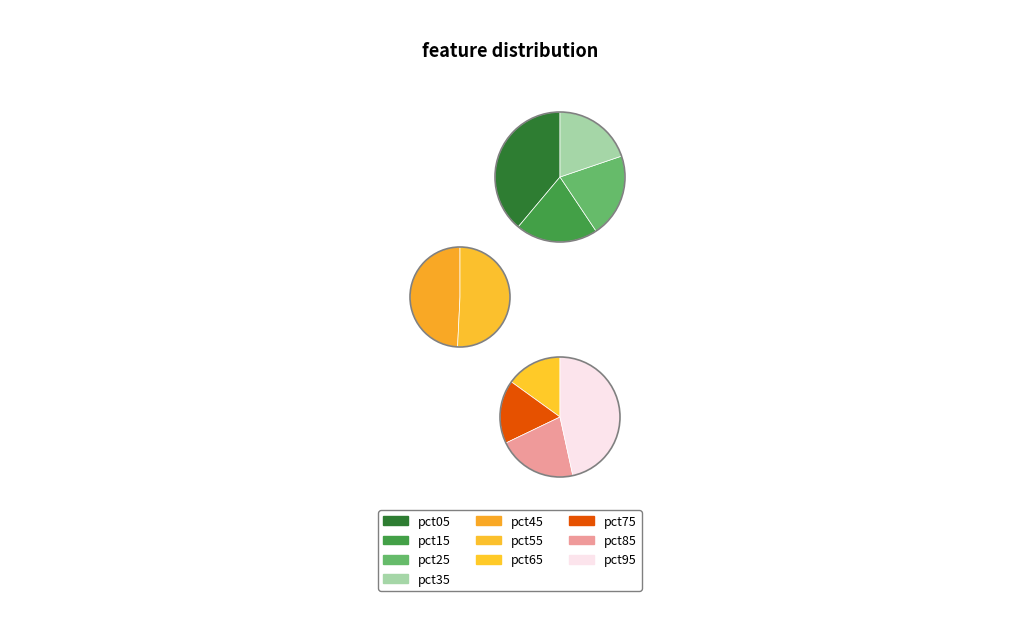

Which category has the biggest portion of the pie?

pct95